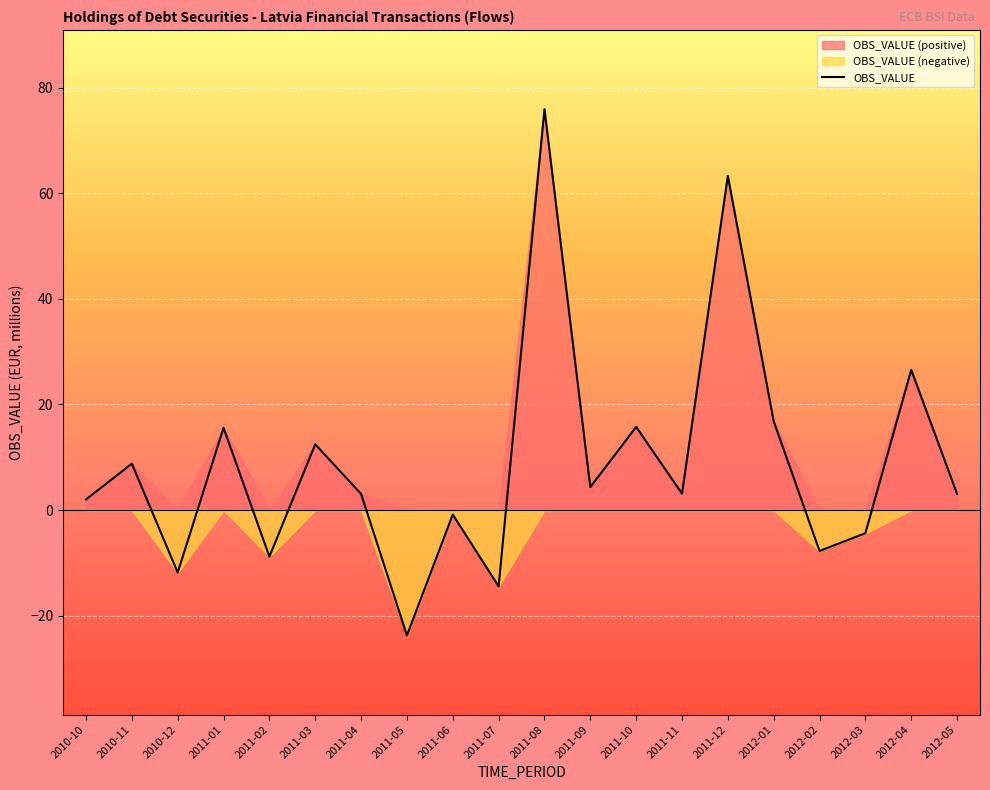

Reading left to right, what are all the values shown in this chart?

2010-10=2.0	2010-11=8.8	2010-12=-11.8	2011-01=15.6	2011-02=-8.8	2011-03=12.4	2011-04=3.1	2011-05=-23.7	2011-06=-0.8	2011-07=-14.4	2011-08=75.9	2011-09=4.3	2011-10=15.7	2011-11=3.1	2011-12=63.3	2012-01=16.8	2012-02=-7.7	2012-03=-4.4	2012-04=26.5	2012-05=3.1